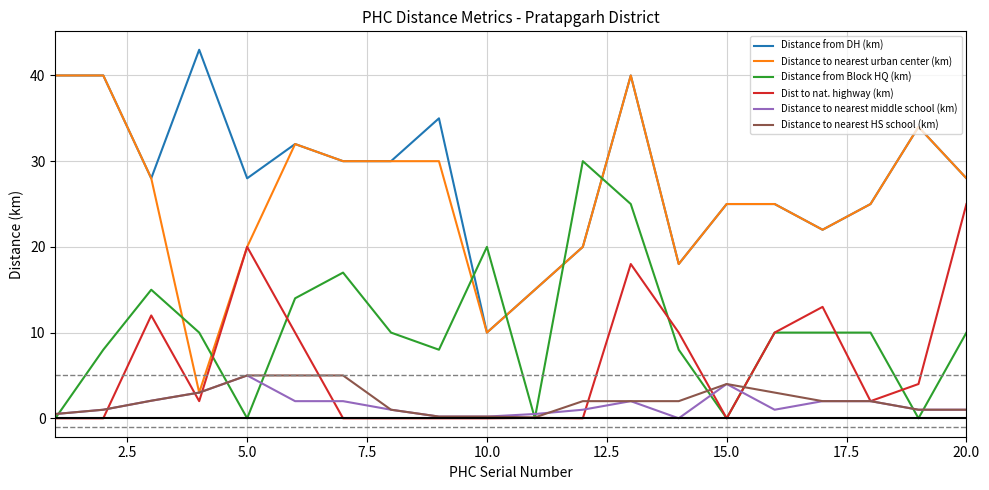

True or false: Dist to nat. highway (km) and Distance from DH (km) intersect in this chart.

False